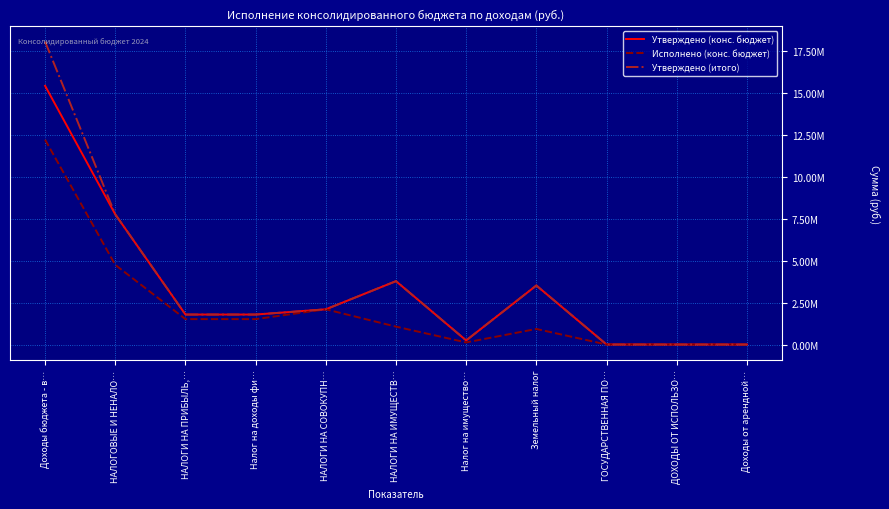

What are all the series names shown in the legend?

Утверждено (конс. бюджет), Исполнено (конс. бюджет), Утверждено (итого)